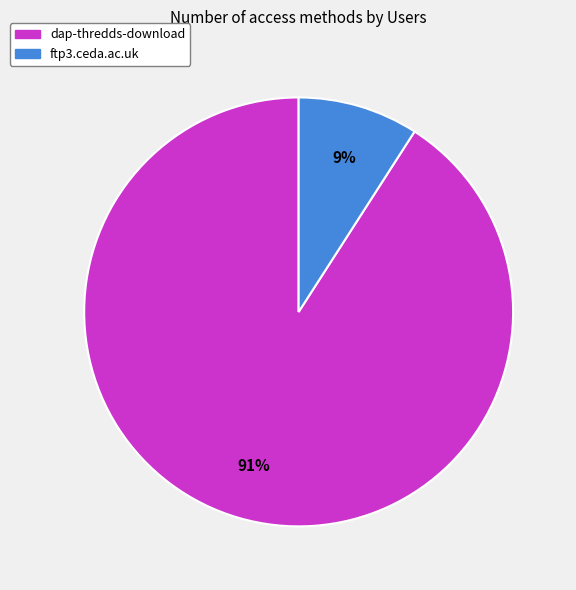

Which category has the biggest portion of the pie?

dap-thredds-download